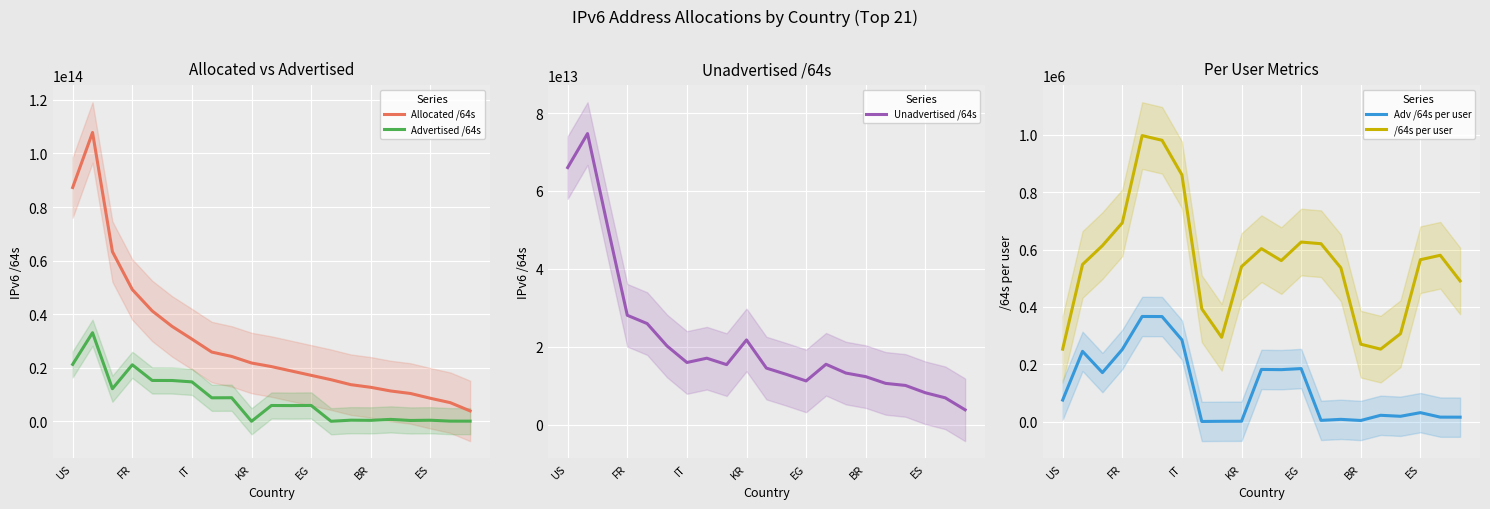

Is it true that Allocated /64s equals 21812712570880.3 at KR?

True